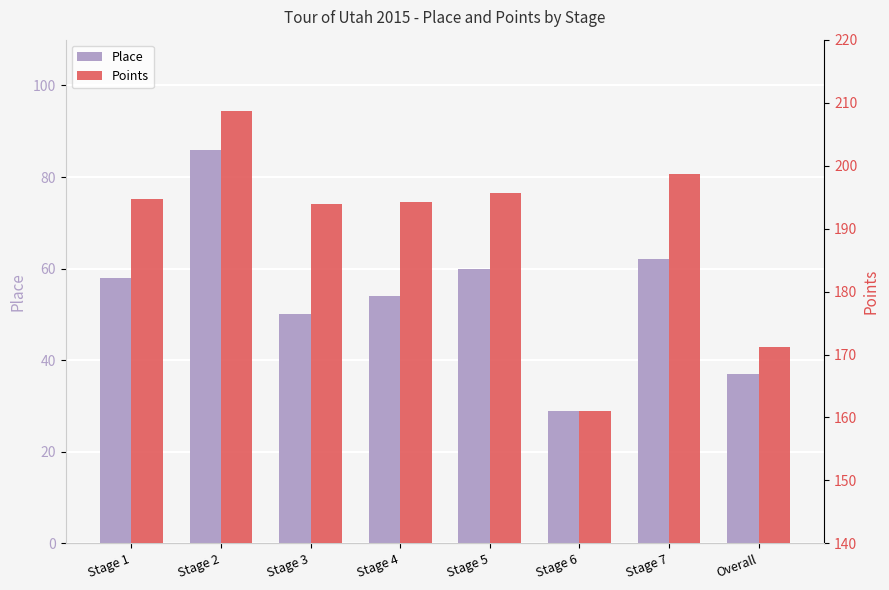

What is the sum of all Place values?

436.0